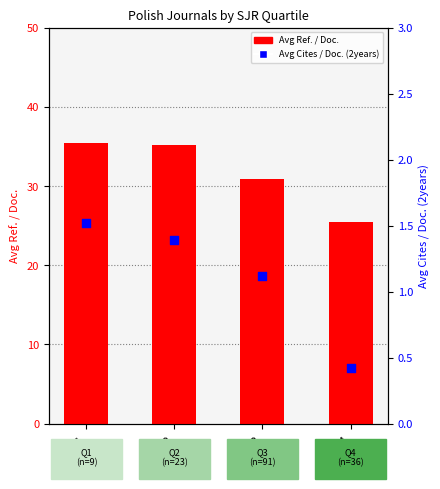

What is the total value across all series at Q2?

36.6